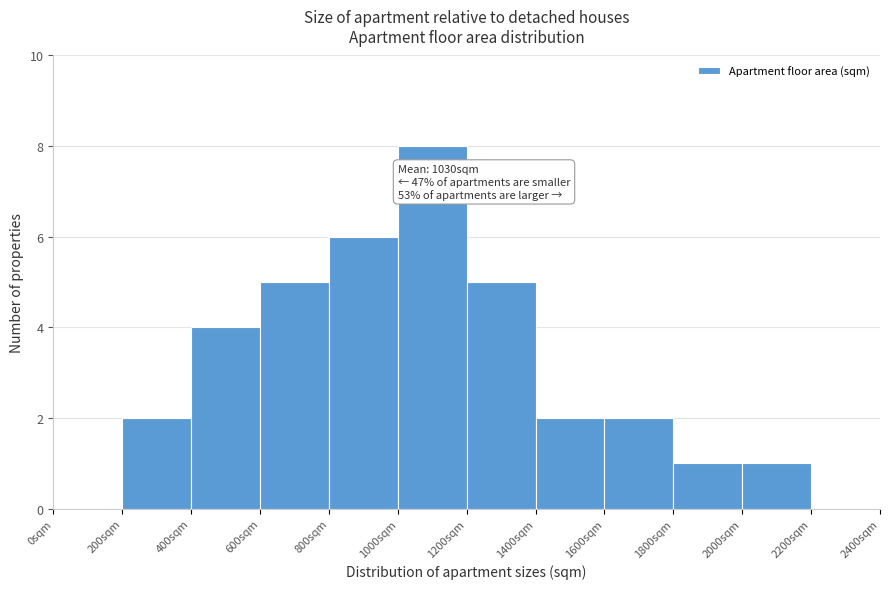

Over which range of the x-axis is the bar tallest?

1000 to 1200